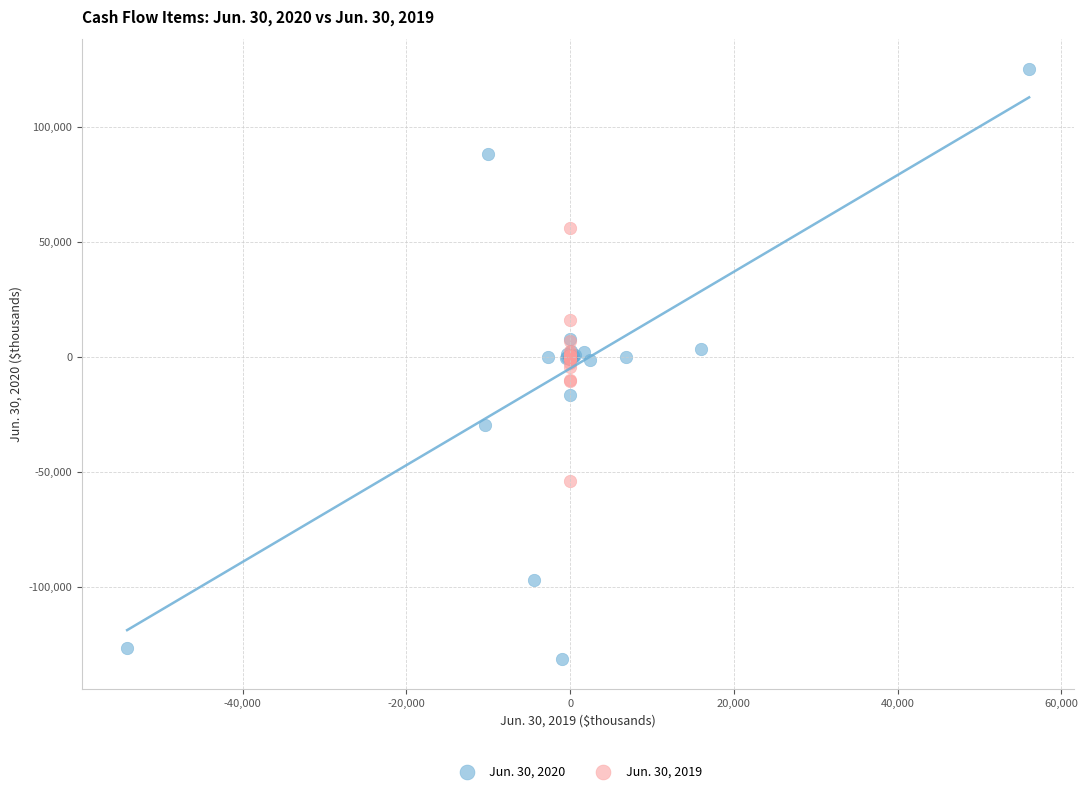

Which series has the largest Y range (max minus min)?

Jun. 30, 2020